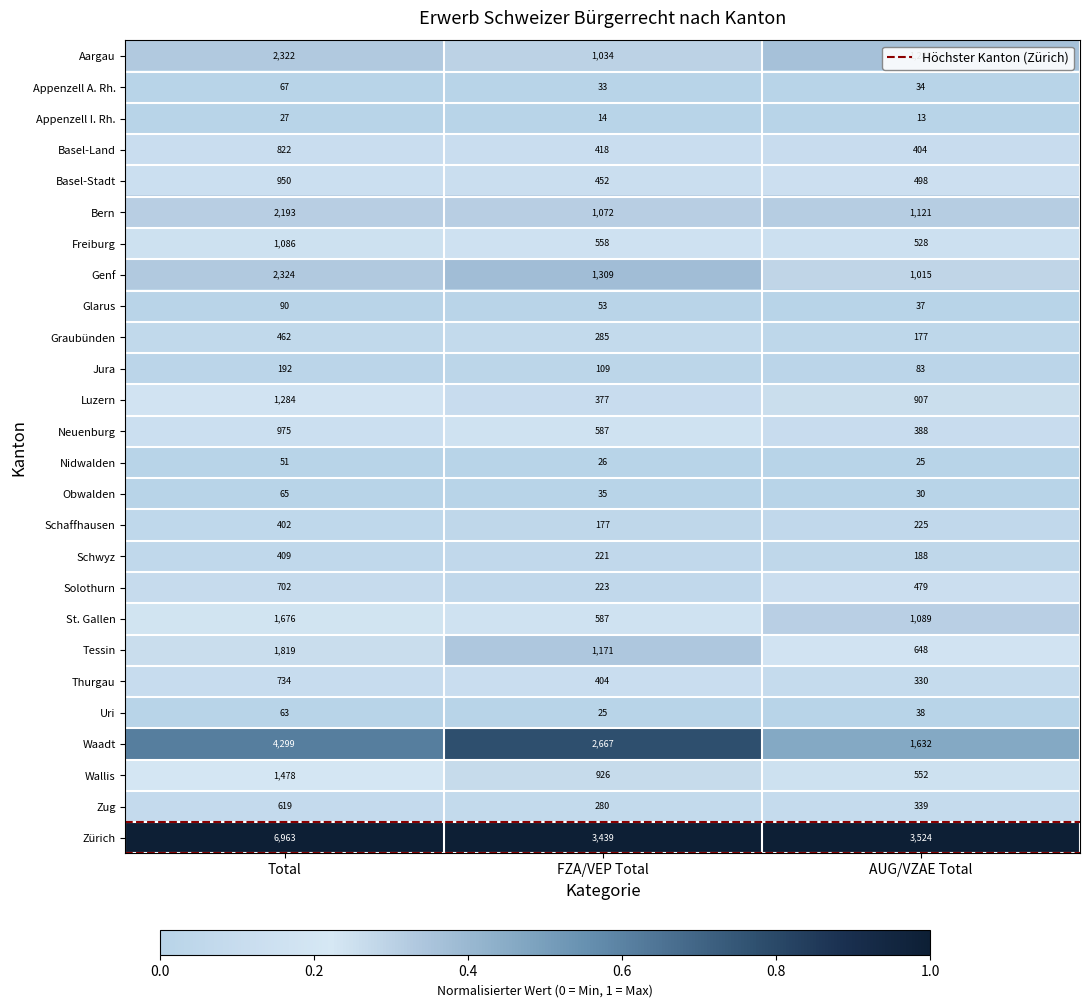

What is the total value across all series at FZA/VEP Total?

16482